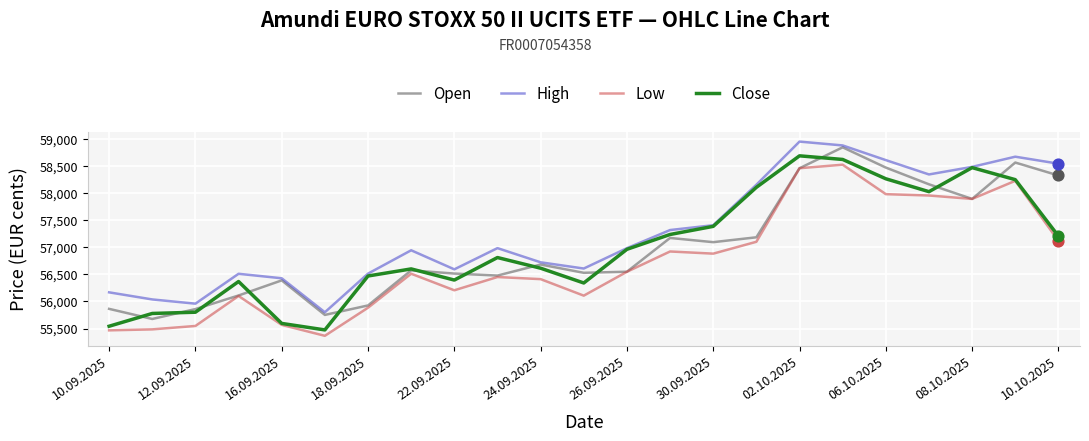

What are all the series names shown in the legend?

Open, High, Low, Close